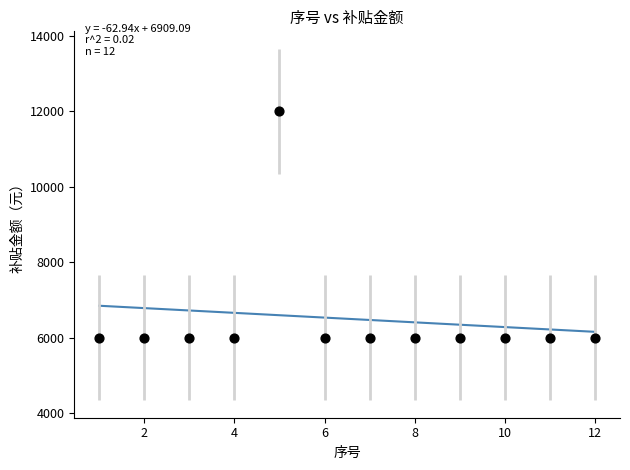

What is the average Y value?

6500